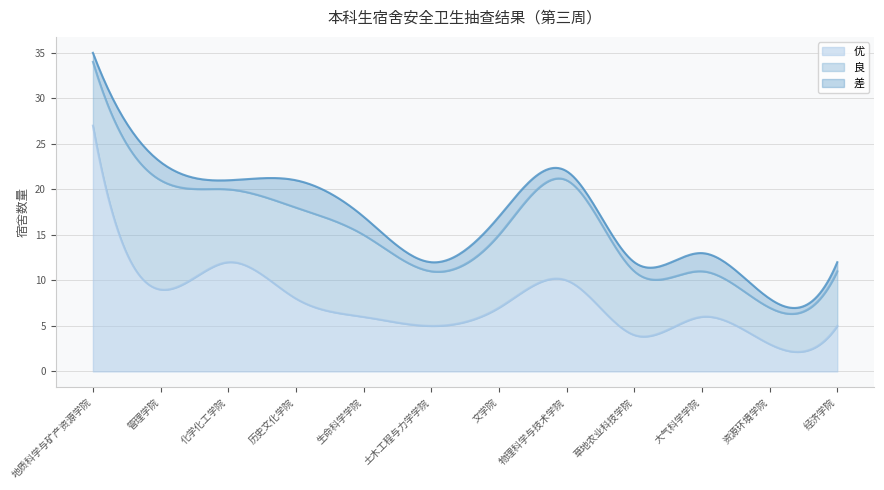

Read the 差 value at 土木工程与力学学院.

1